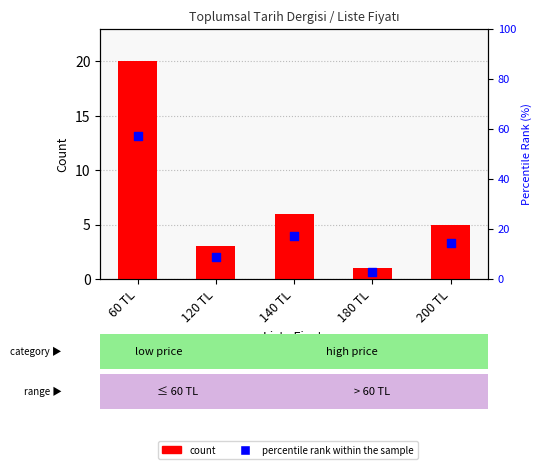

Which series reaches the minimum Y coordinate?

count